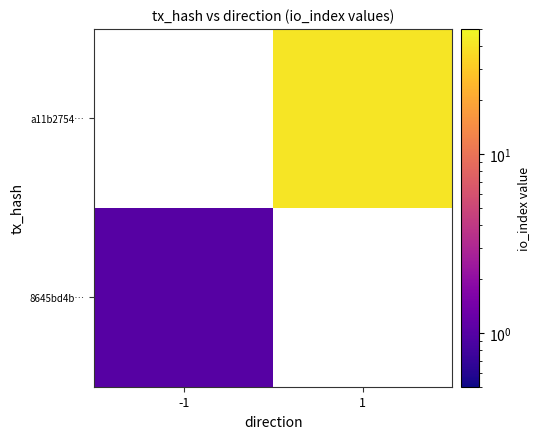

List the series in order of their peak value, lowest first.

8645bd4b…, a11b2754…